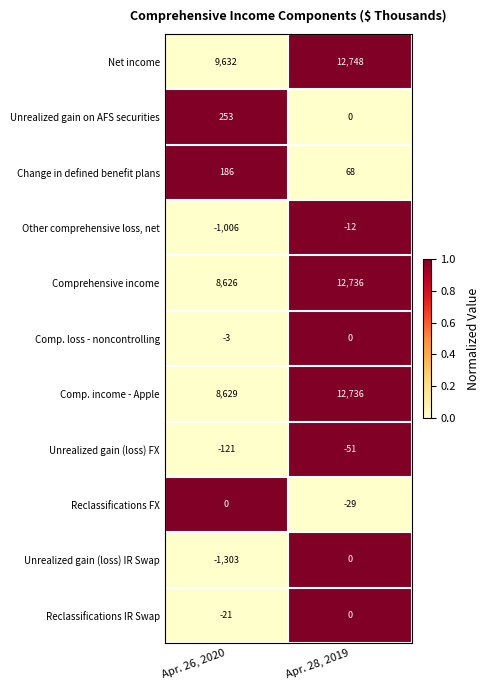

Which series has the largest range (max minus min)?

Comprehensive income